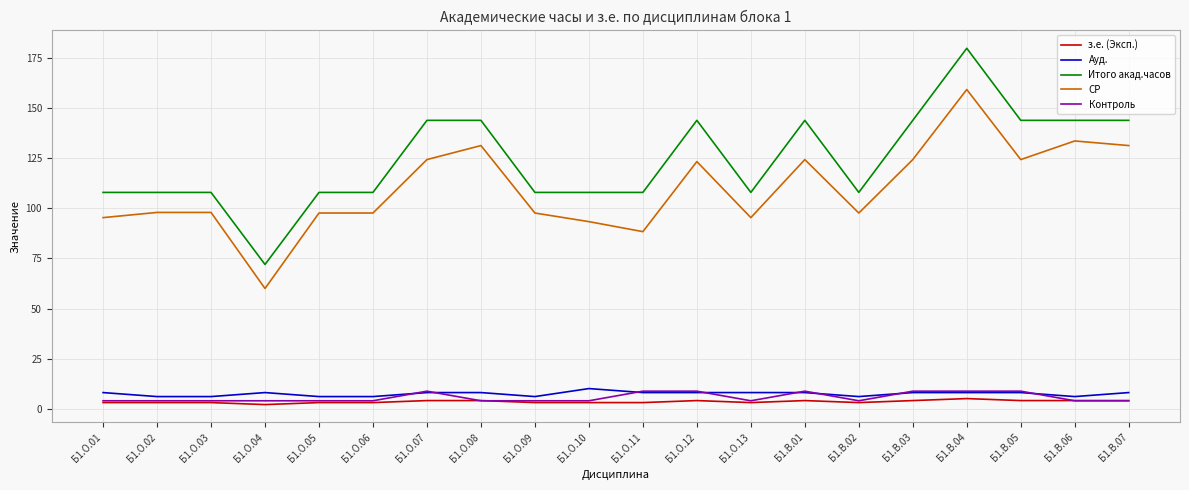

Which series has the largest total across all categories?

Итого акад.часов